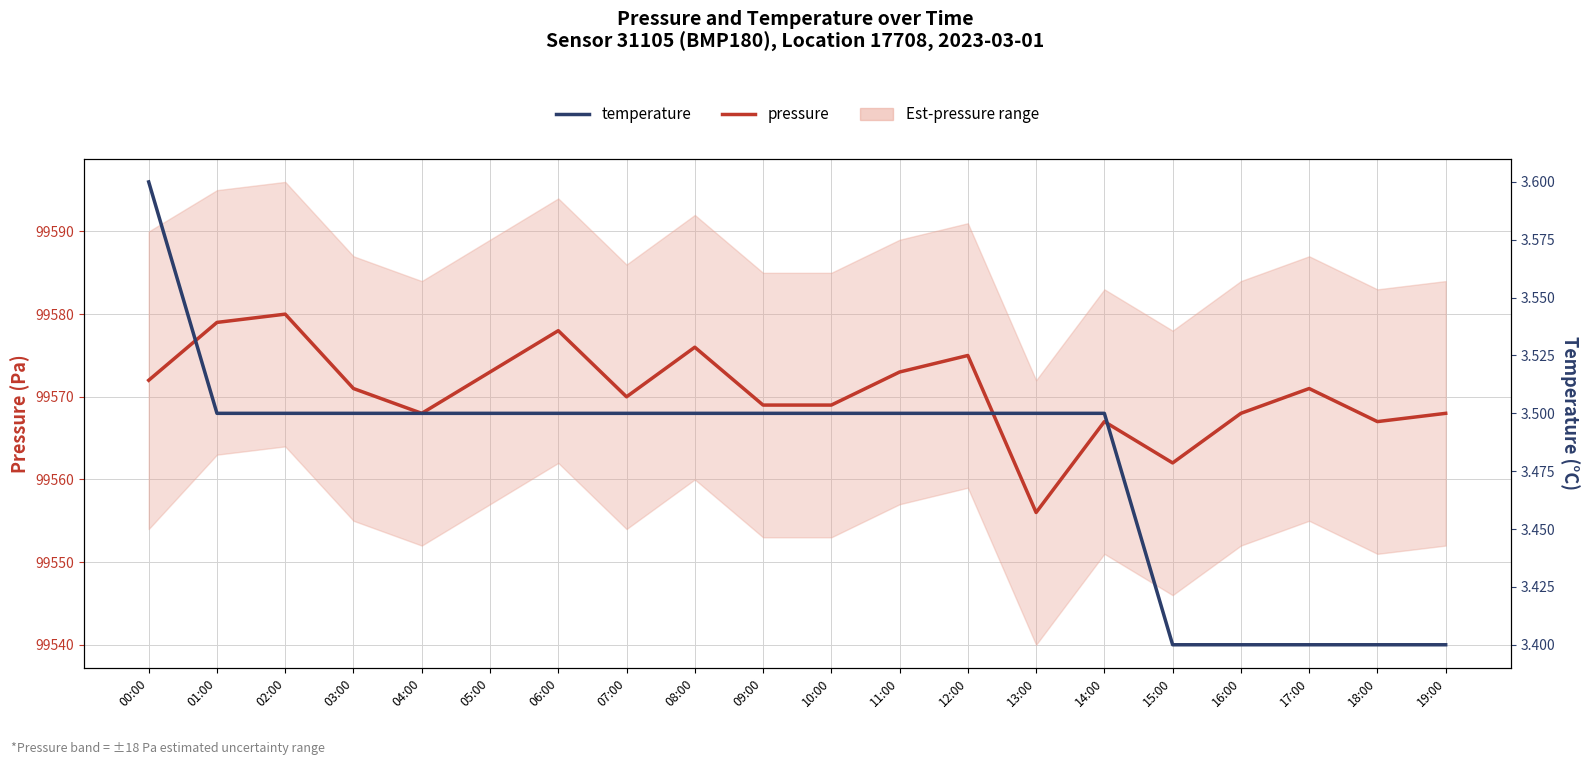

What is the sum of the temperature values at 00:00 and 12:00?

7.1